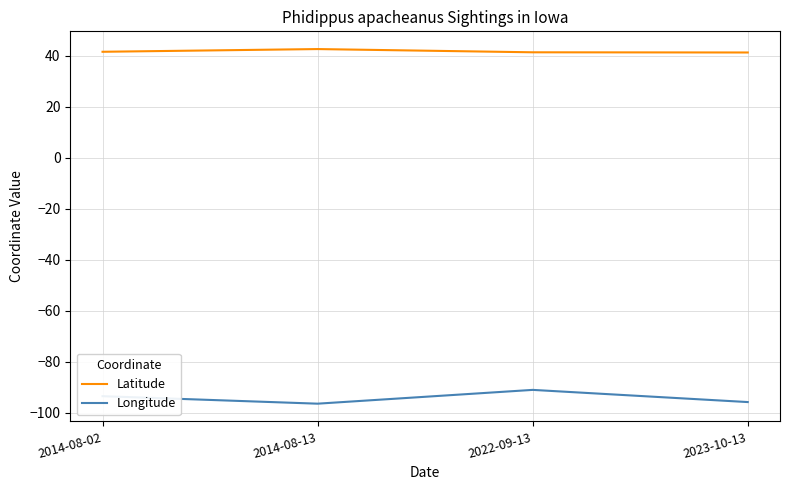

True or false: Longitude and Latitude intersect in this chart.

False